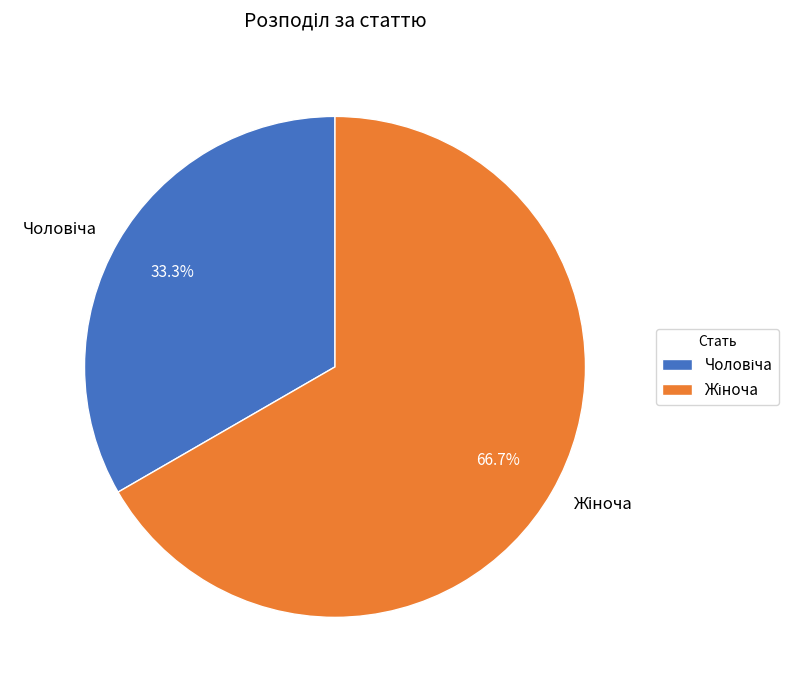

What percentage is the Жіноча slice, to the nearest percent?

67%